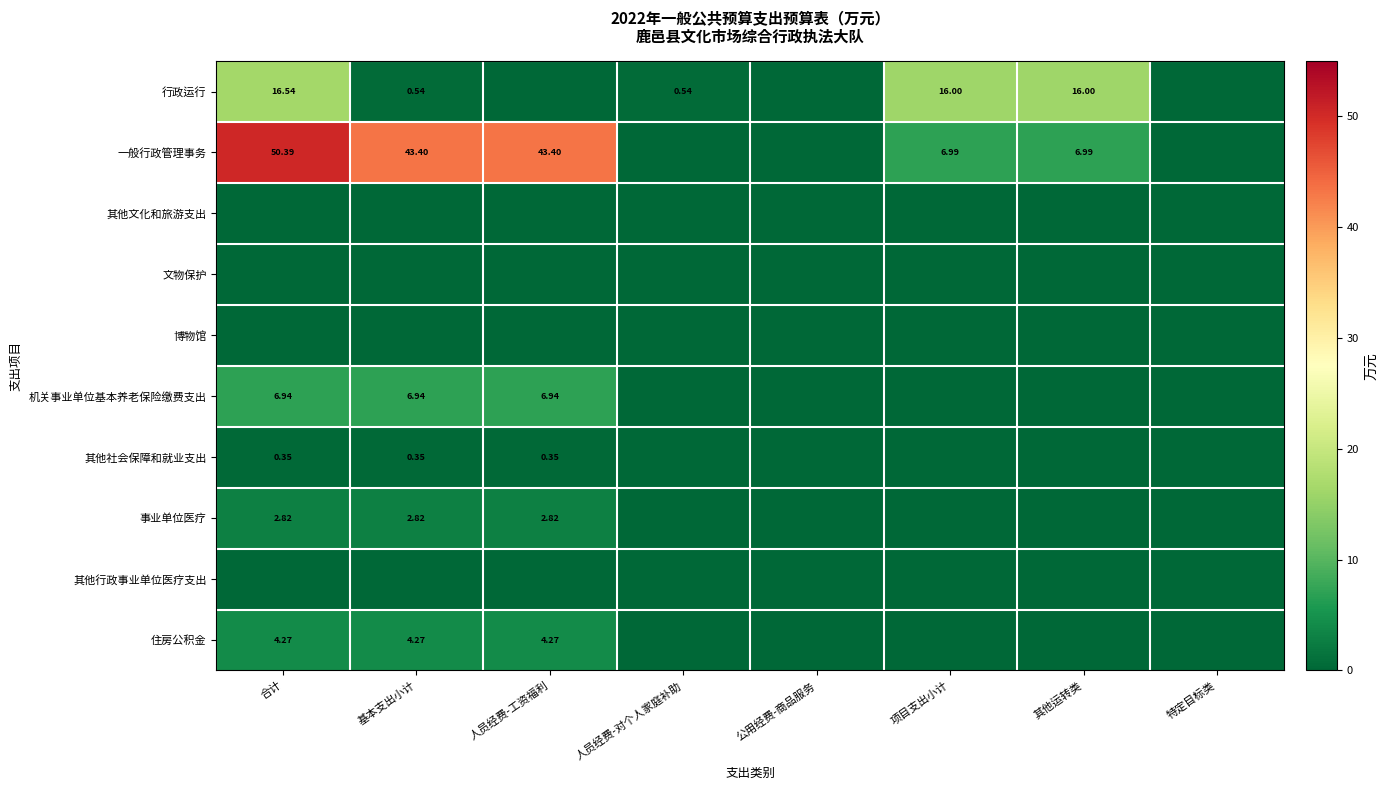

The value of 文物保护 at 人员经费-对个人家庭补助 is 0.0. True or false?

True